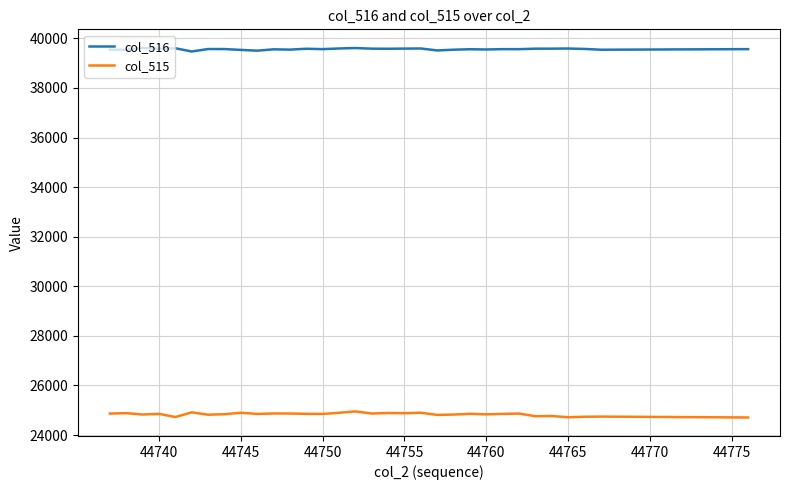

Which series has the widest spread of values?

col_515